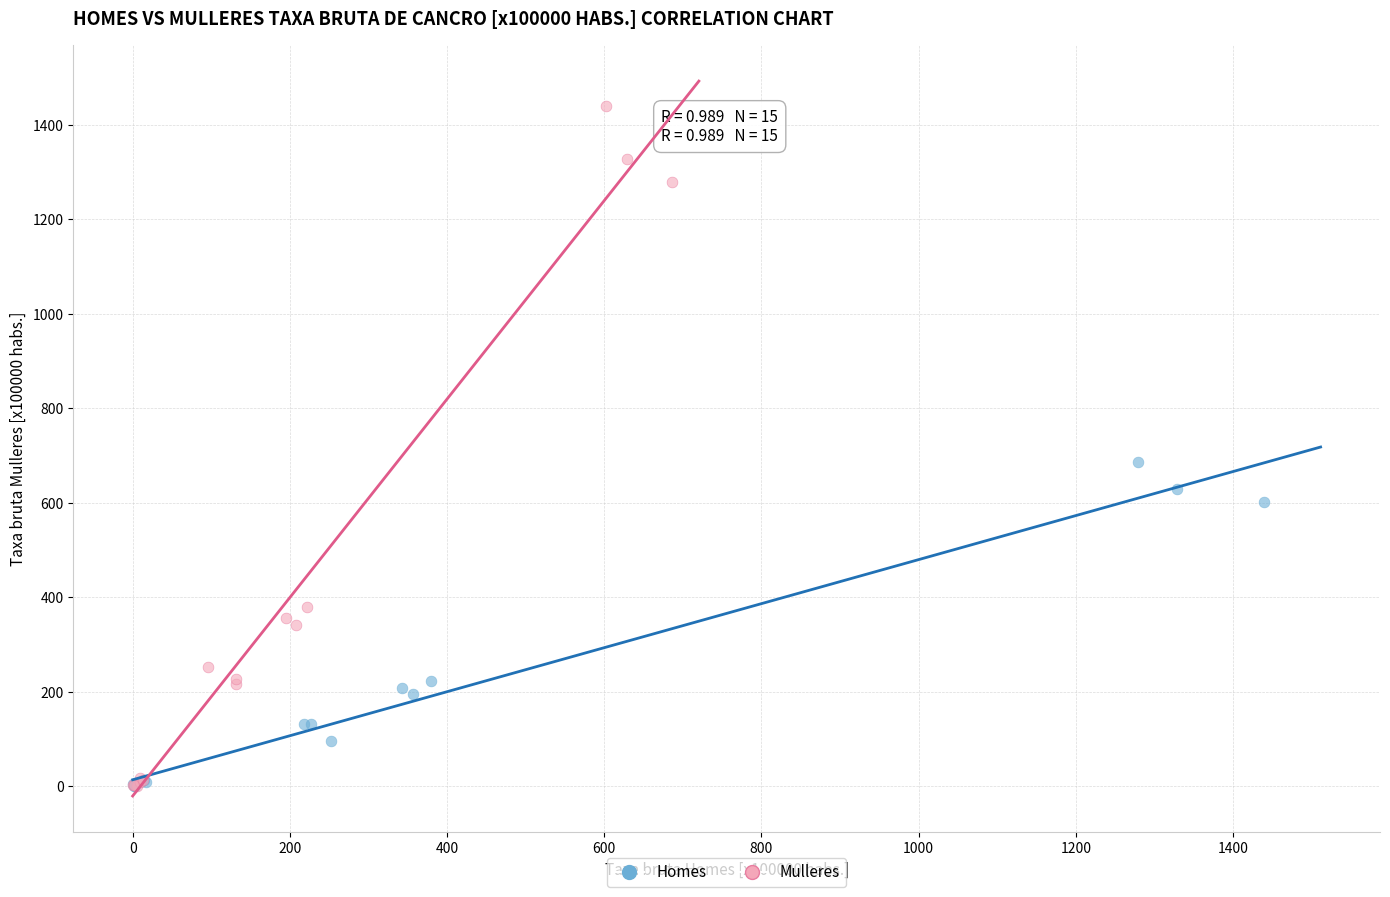

Which series has the largest Y range (max minus min)?

Mulleres